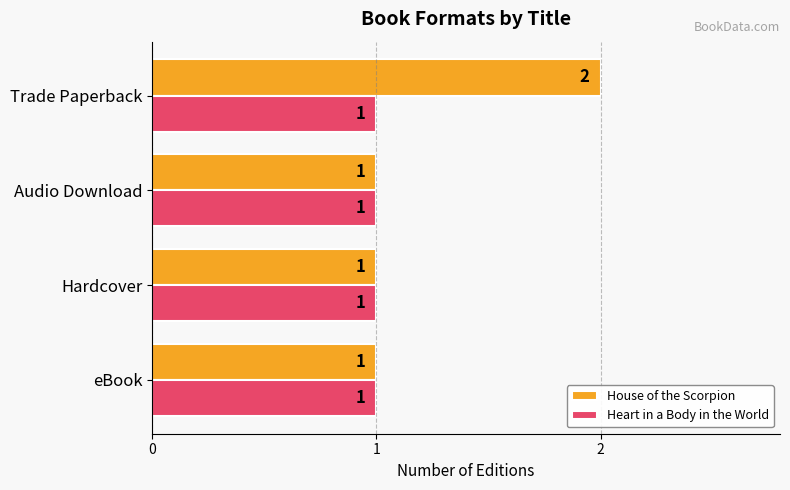

Which series has the largest total across all categories?

House of the Scorpion